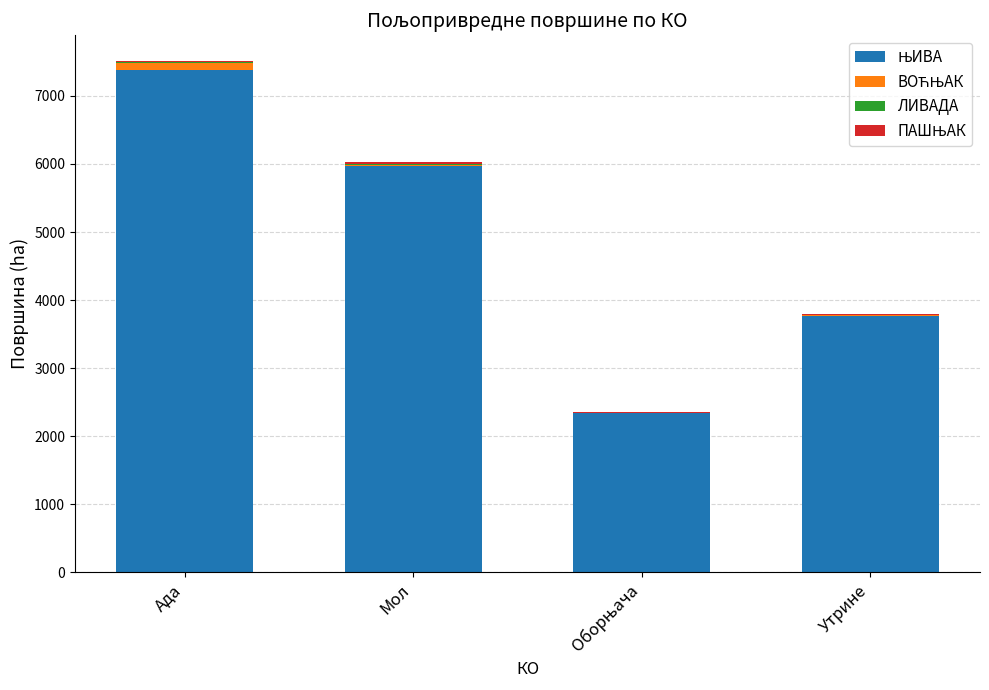

At which category is the sum across all series the highest?

Ада